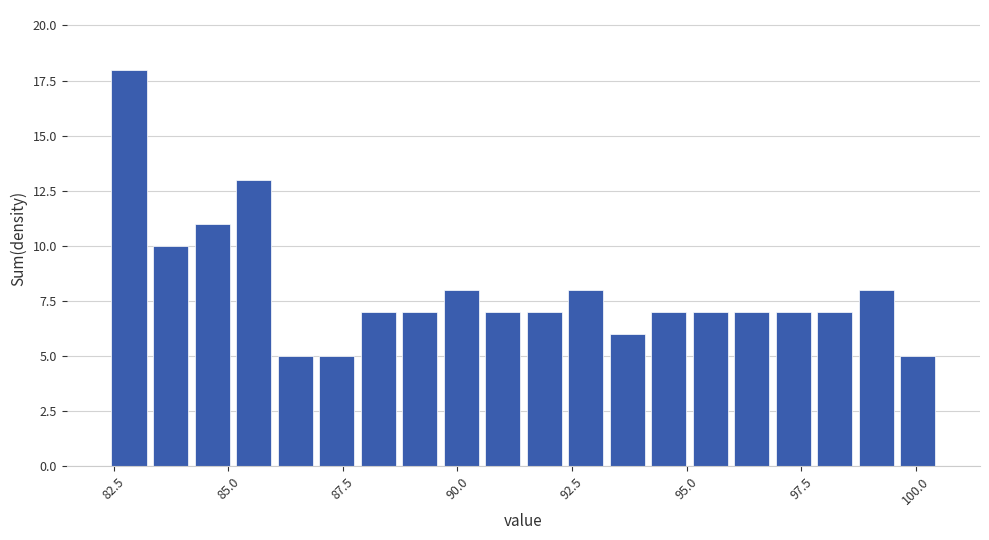

Around what value on the x-axis is the tallest bar? Give the approximate position of its centre, as read against the axis.

83.0